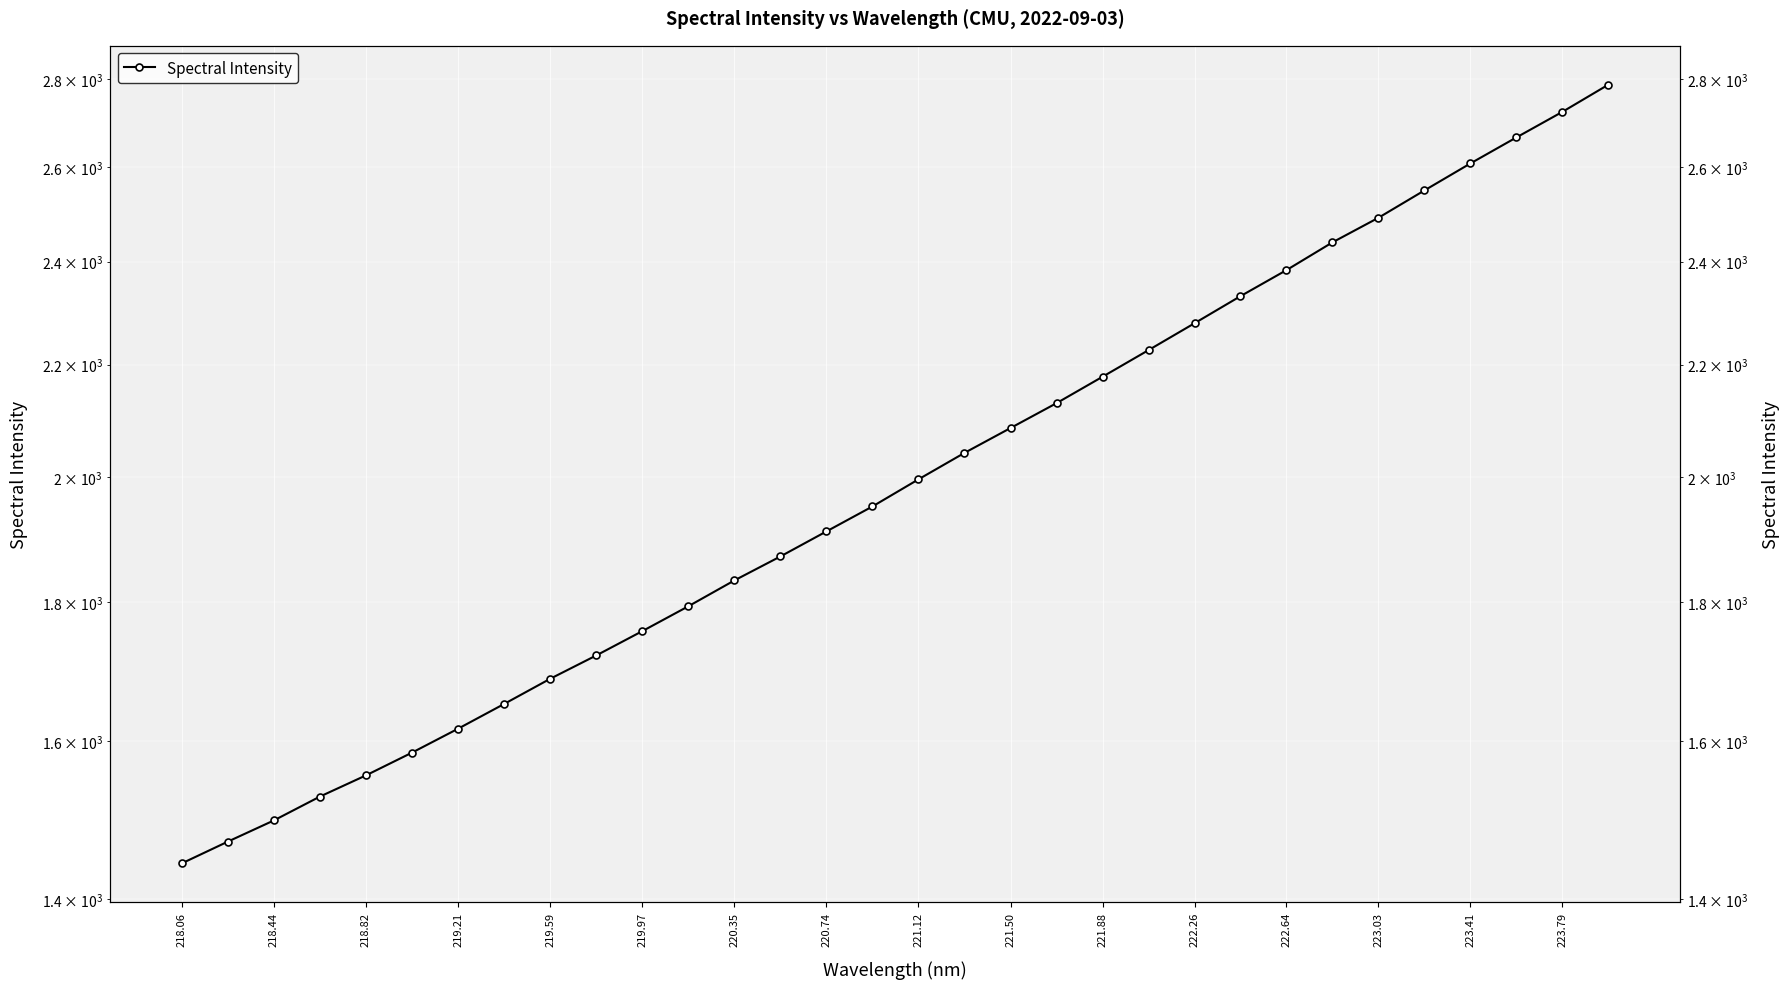

True or false: the data shows 1205.2 at 223.79.

False